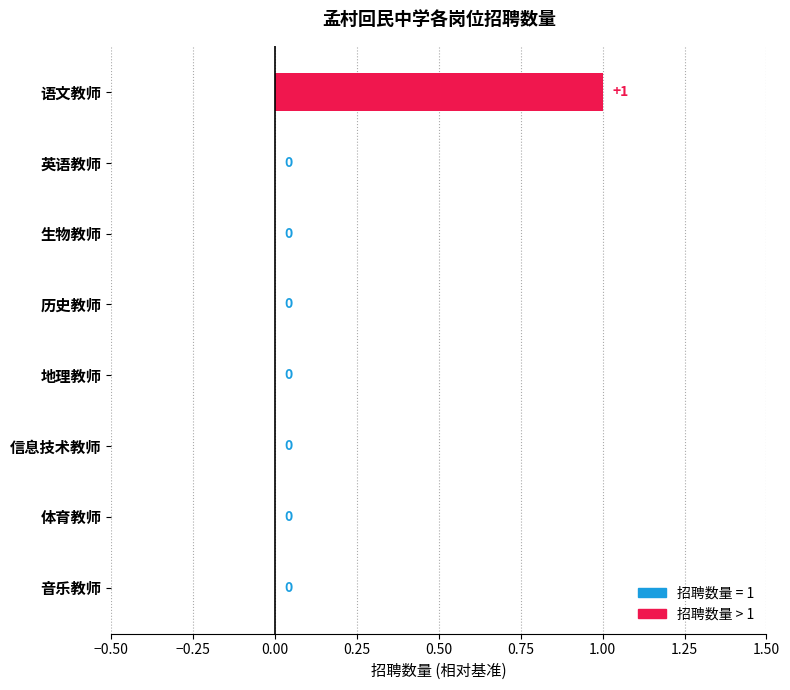

True or false: the data shows -1 at 音乐教师.

False